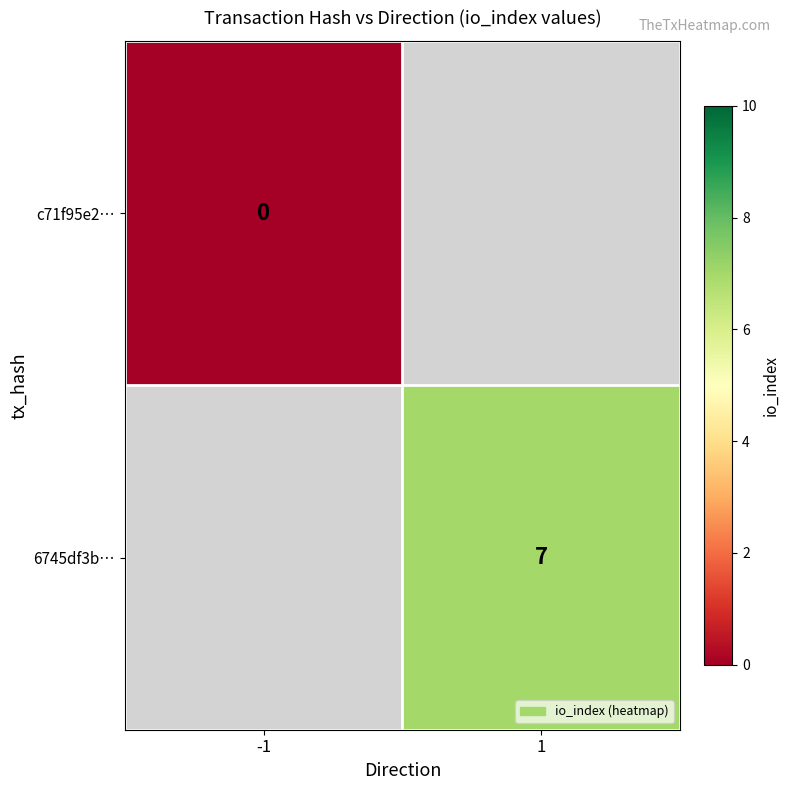

The value of 6745df3b… at 1 is 7. True or false?

True